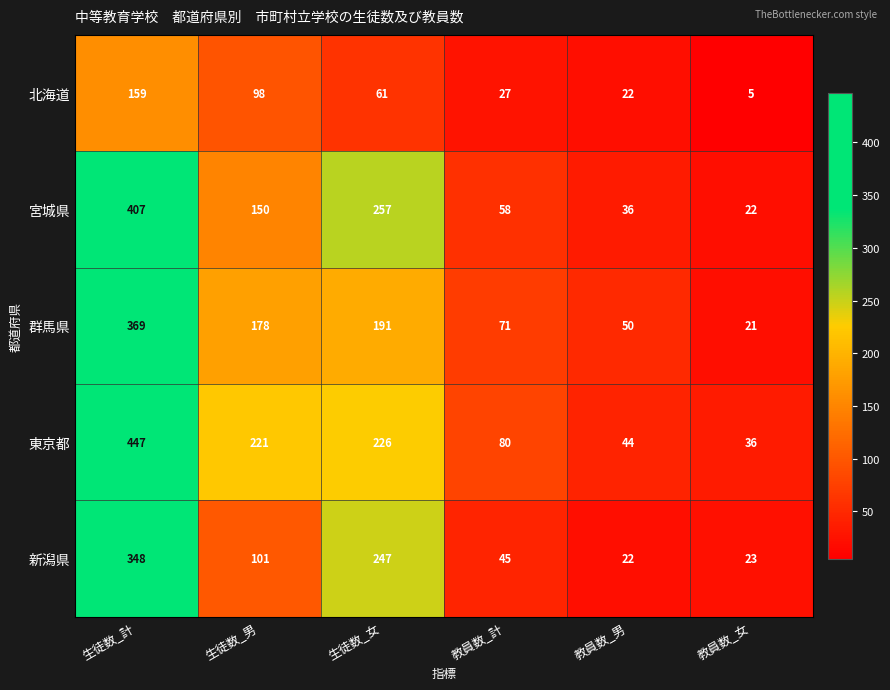

Count the number of data series in this chart.

5